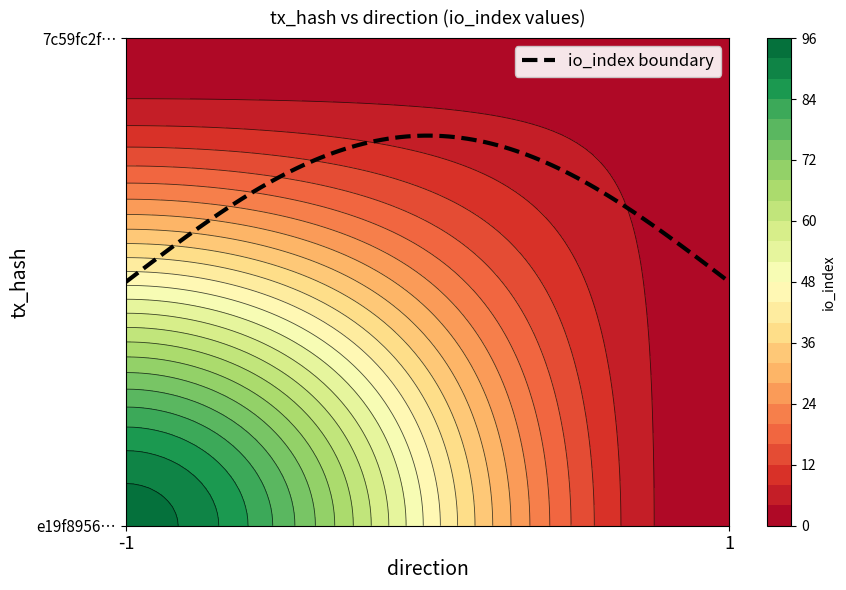

What is the difference between the e19f8956b1198c35a93bdbe7de048c90a803749 values at io_index and direction?

95